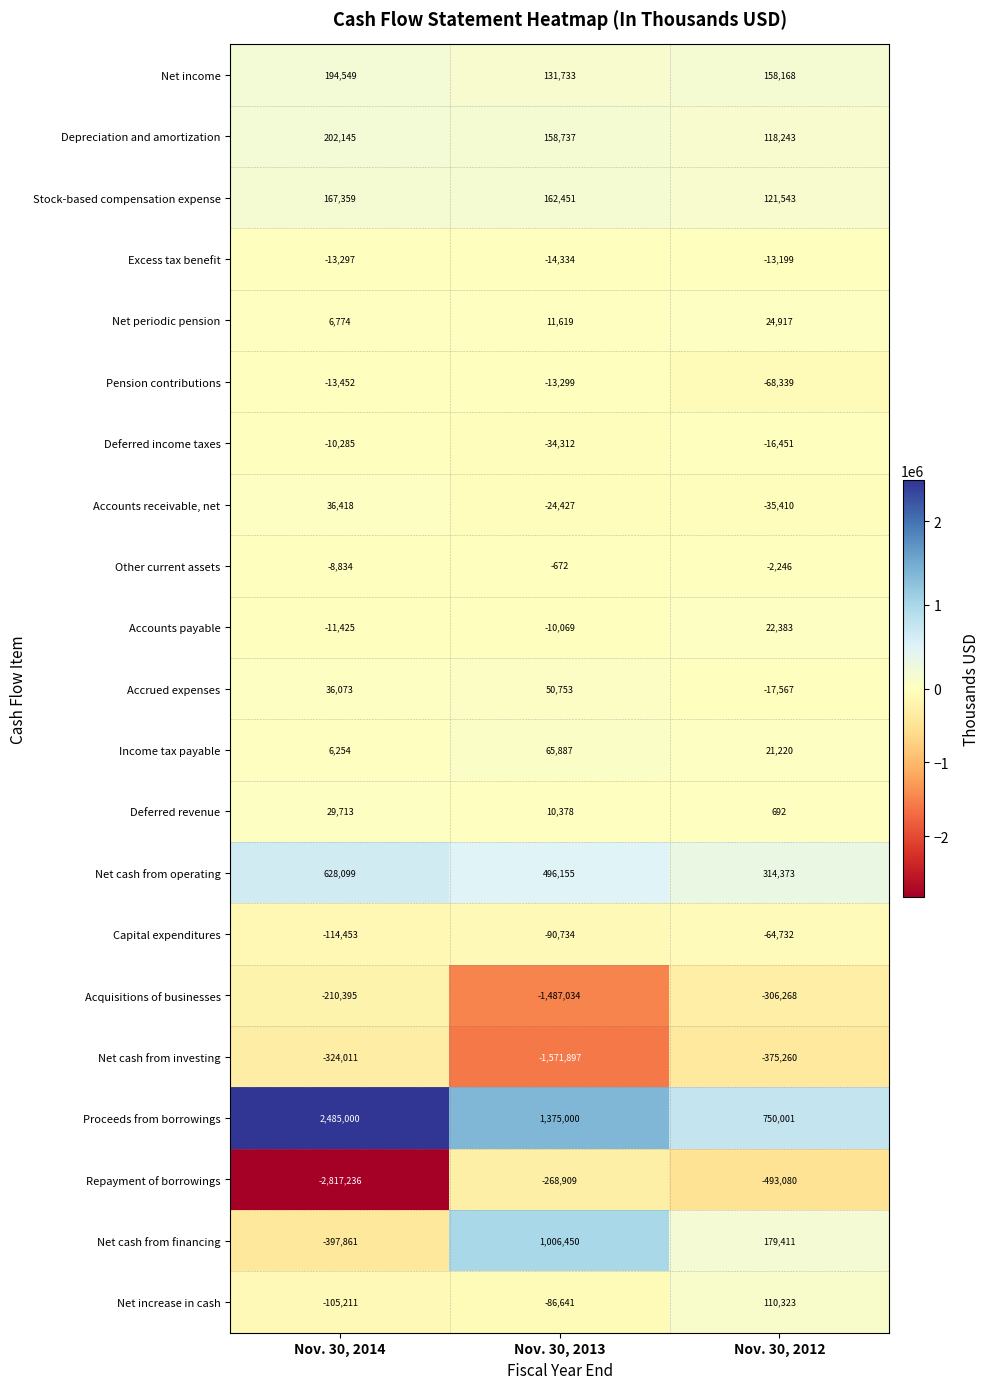

How many distinct data groups are displayed?

21